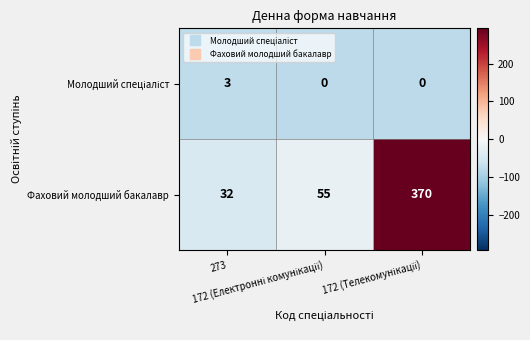

Which series has the largest total across all categories?

Фаховий молодший бакалавр